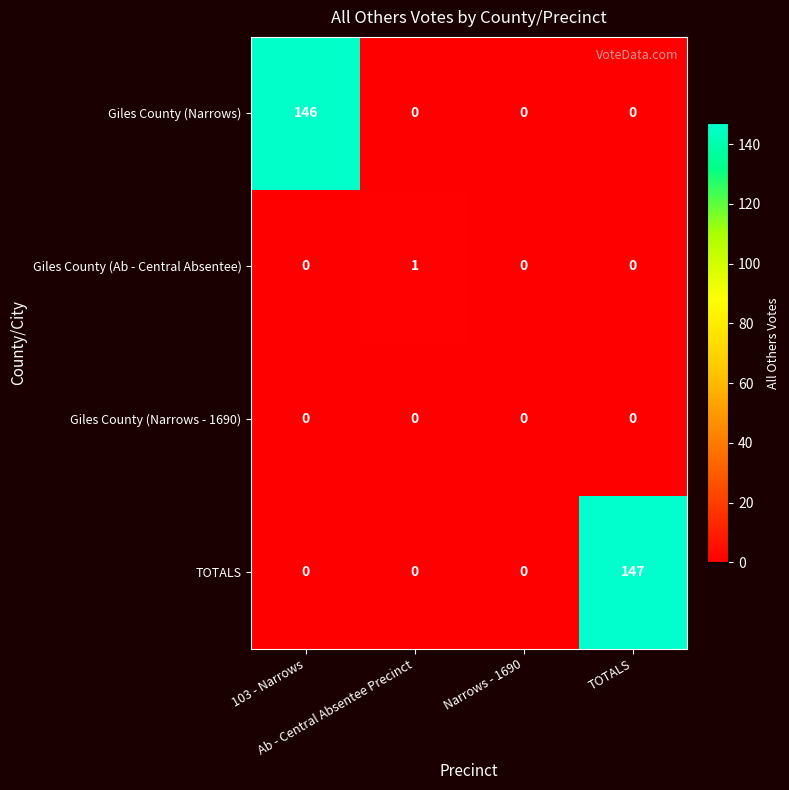

At which category is the sum across all series the highest?

TOTALS